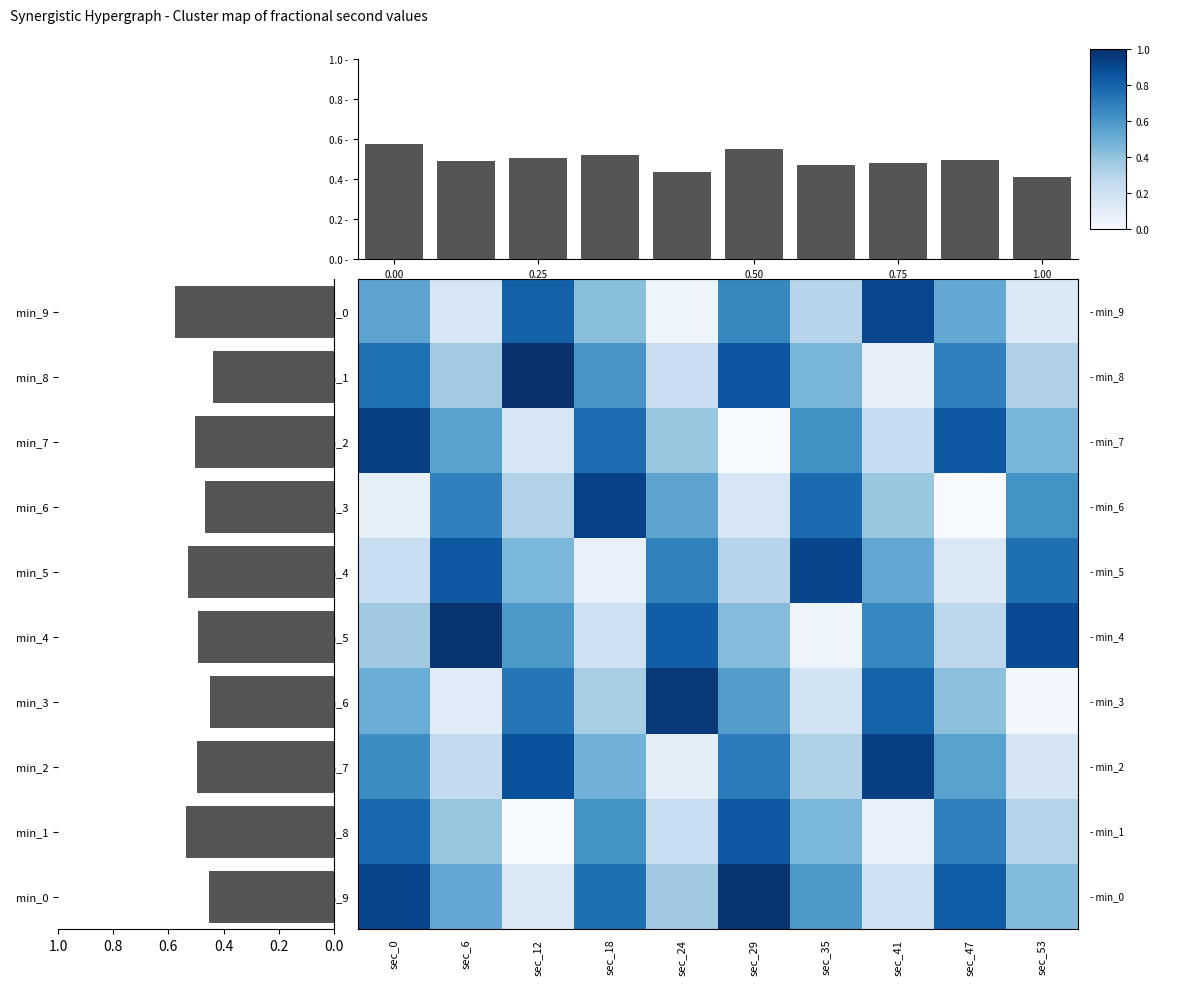

What is the sum of all min_7 values?

5.0